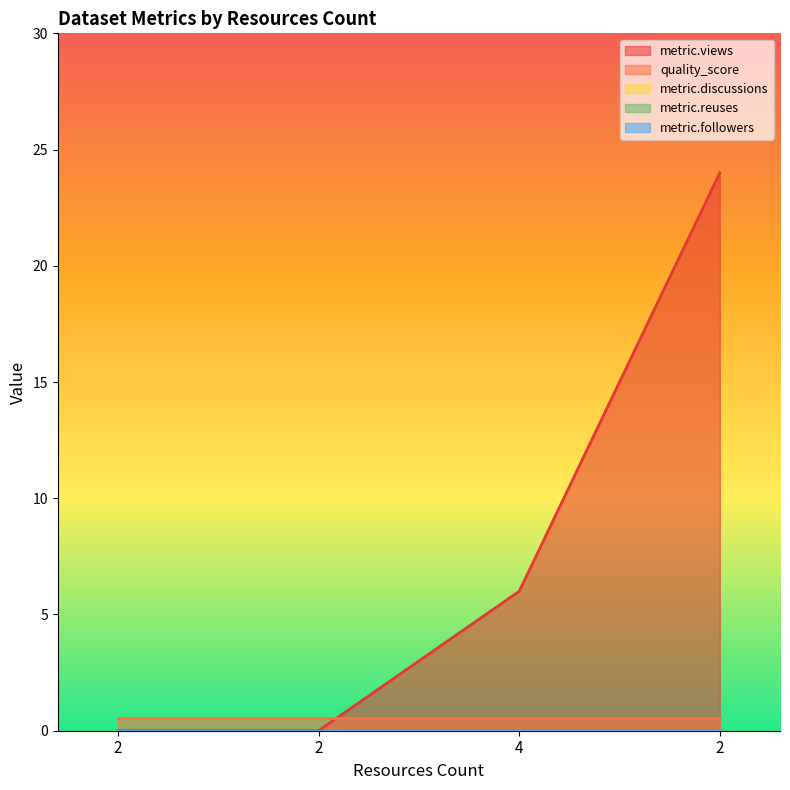

Between 2 and 2, which series saw the biggest shift?

metric.views